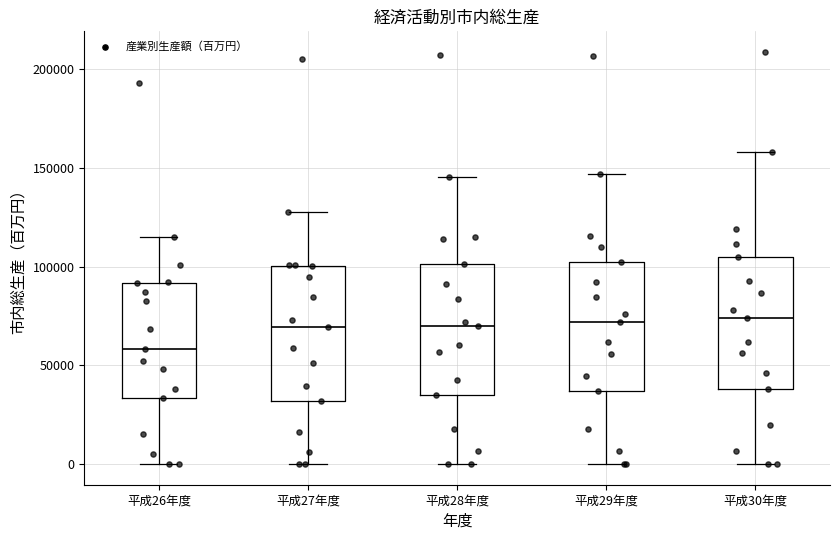

Reading left to right, read every box against the y-axis: the position of its median line, the range the box covers, and the ends of its whiskers. The values are not printed on the chart, so give them approximately, as read against the axis.

平成26年度: median 60000, box 35000 to 90000, whiskers 0 to 115000
平成27年度: median 70000, box 30000 to 100000, whiskers 0 to 130000
平成28年度: median 70000, box 35000 to 100000, whiskers 0 to 145000
平成29年度: median 70000, box 35000 to 100000, whiskers 0 to 145000
平成30年度: median 75000, box 40000 to 105000, whiskers 0 to 160000